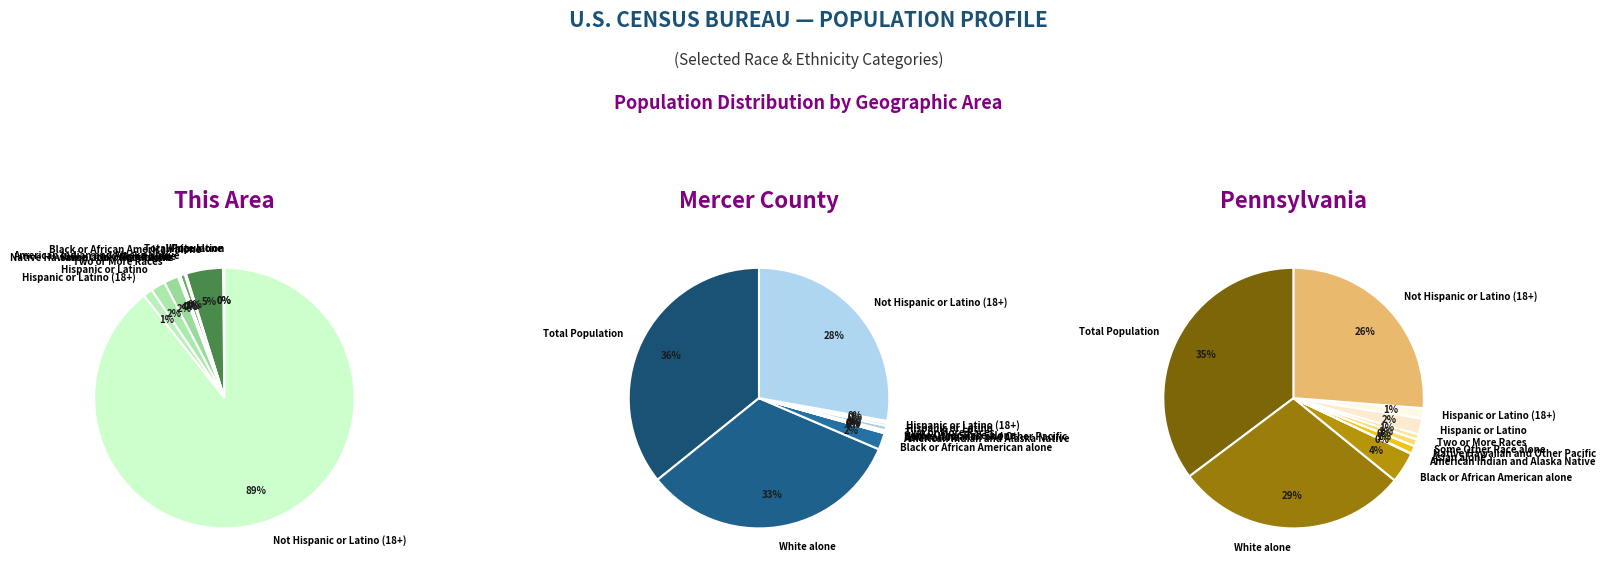

Does Native Hawaiian and Other Pacific account for over 50% of the chart?

No